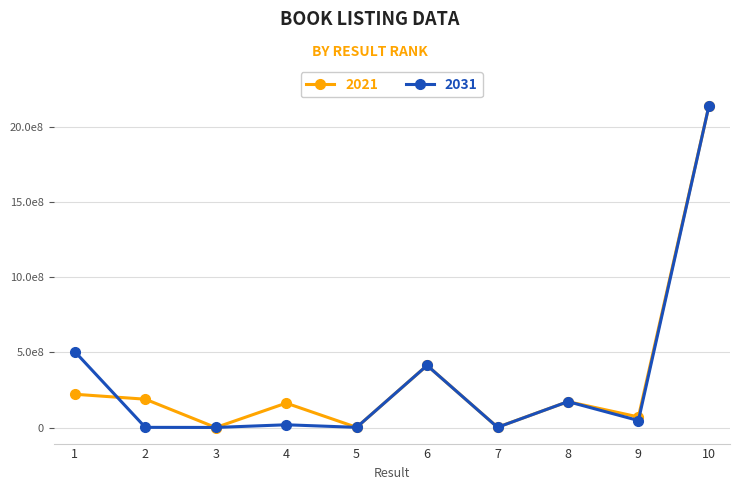

Rank the series by their maximum value, from highest to lowest.

2031, 2021